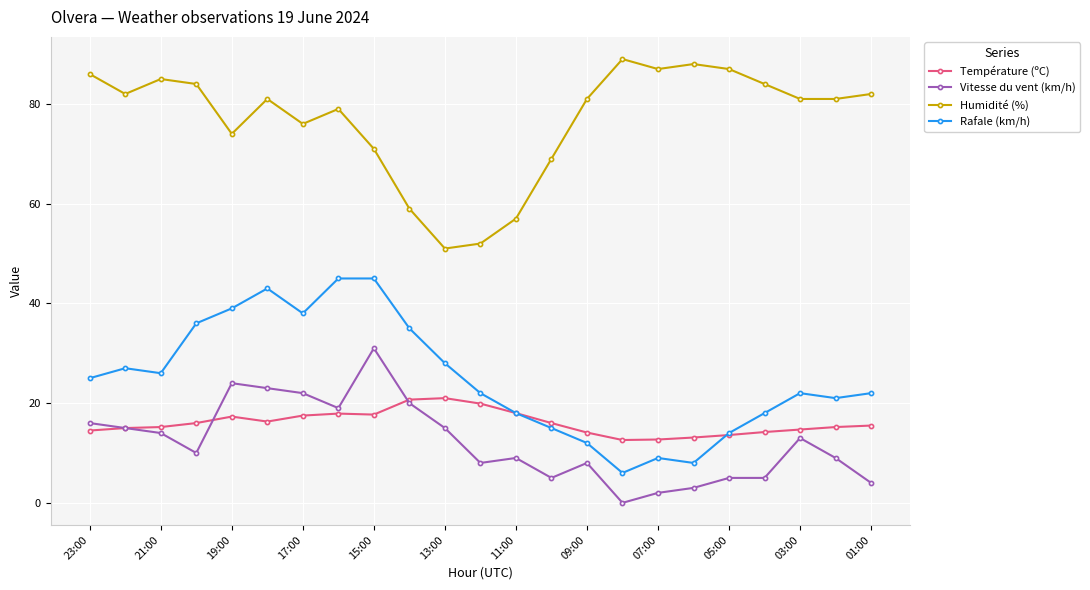

Which series has the largest total across all categories?

Humidité (%)